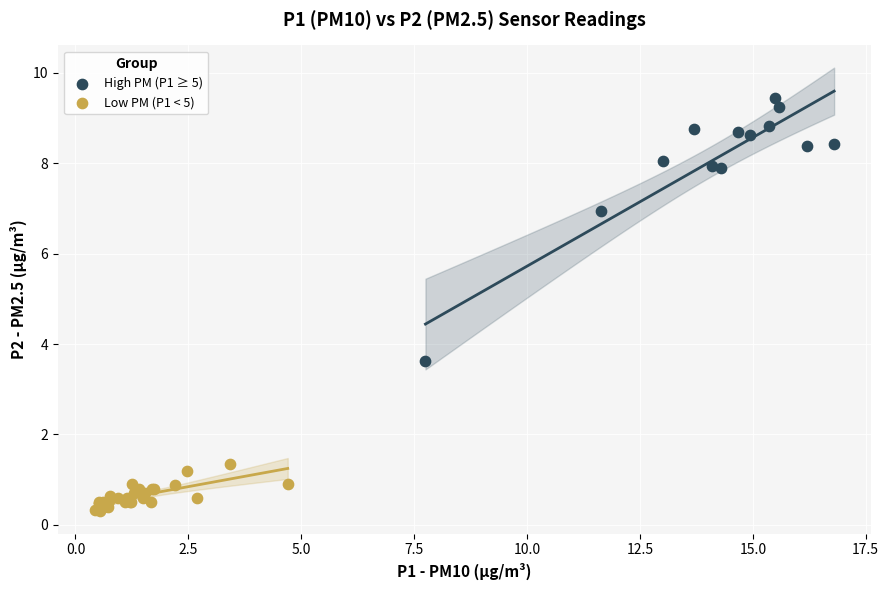

What are all the series names shown in the legend?

High PM (P1 ≥ 5), Low PM (P1 < 5)